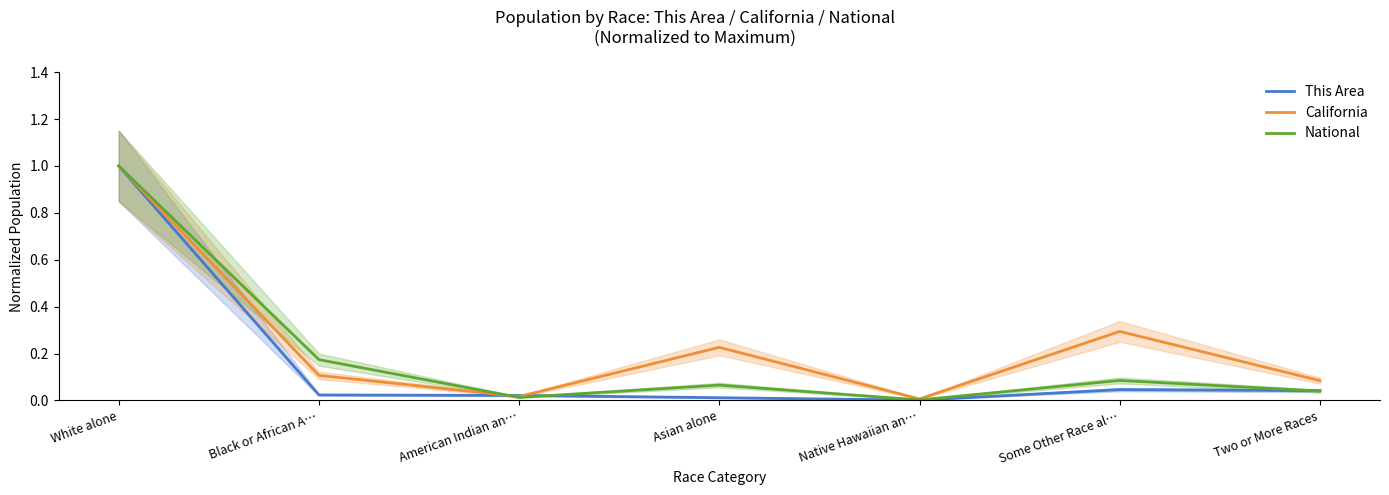

Which series has the widest spread of values?

This Area